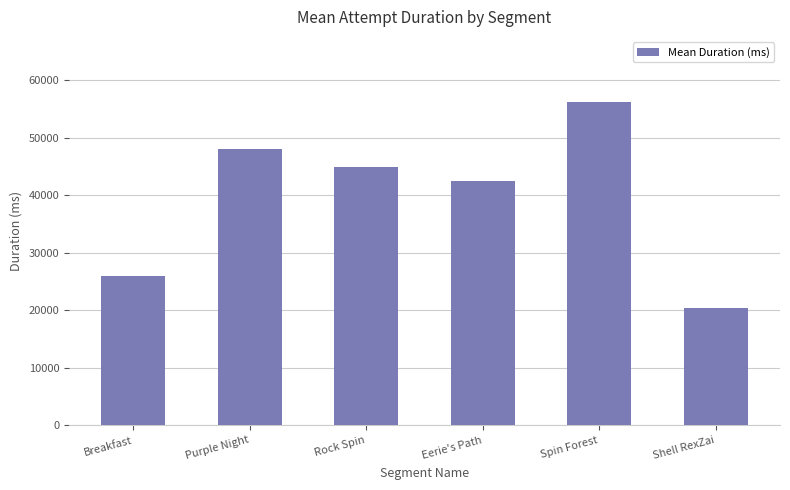

What is the difference between the maximum and second lowest values?

30321